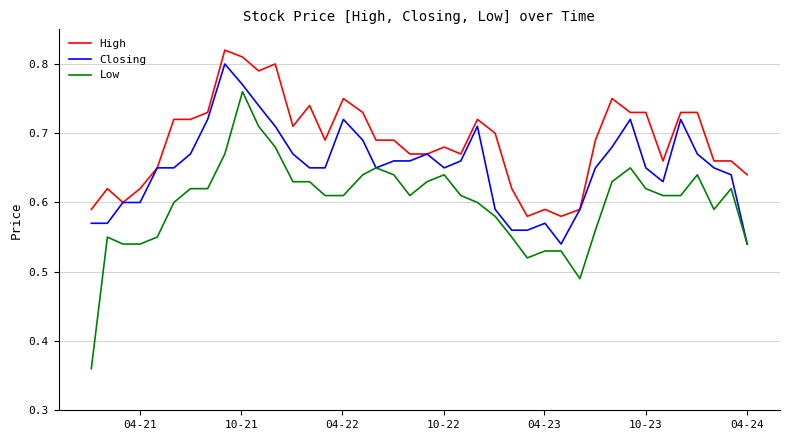

Which series has the widest spread of values?

Low